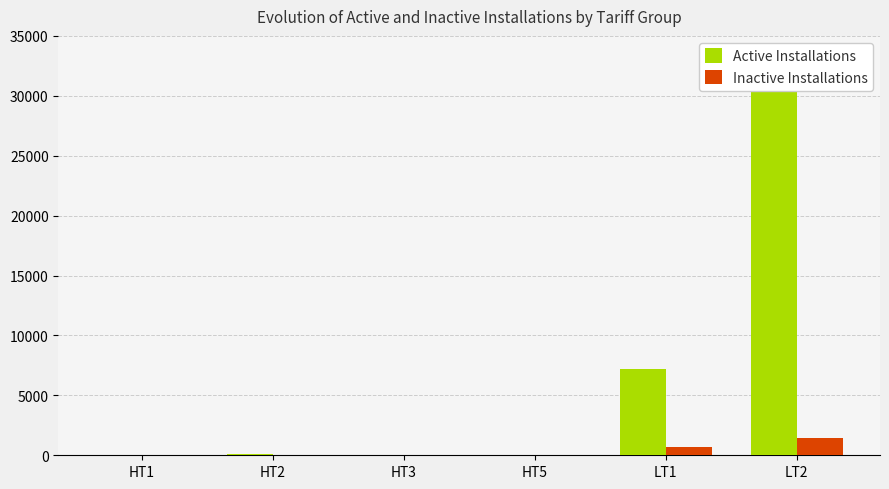

Rank the series at HT5 from highest to lowest value.

Inactive Installations, Active Installations